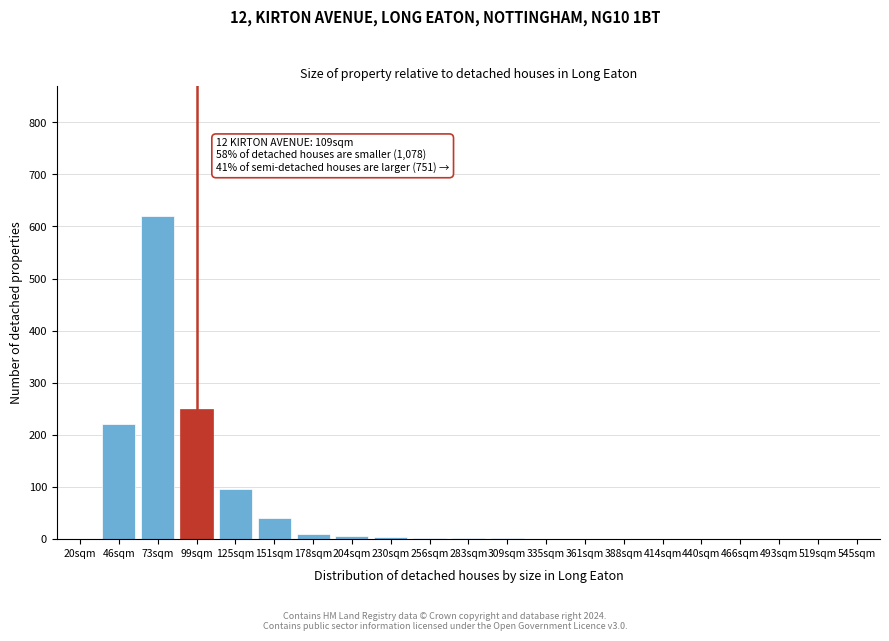

True or false: the data shows -313 at 20sqm.

False